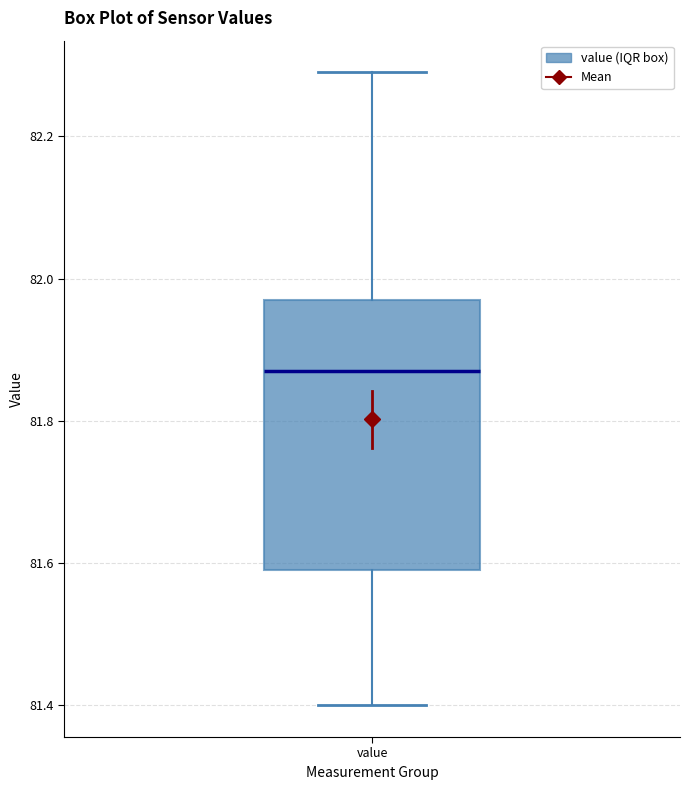

Read this box plot against the y-axis: the position of the median line, the range covered by the box, and the ends of both whiskers. The values are not printed on the chart, so give them approximately, as read against the axis.

median 81.88, box 81.60 to 81.98, whiskers 81.40 to 82.30